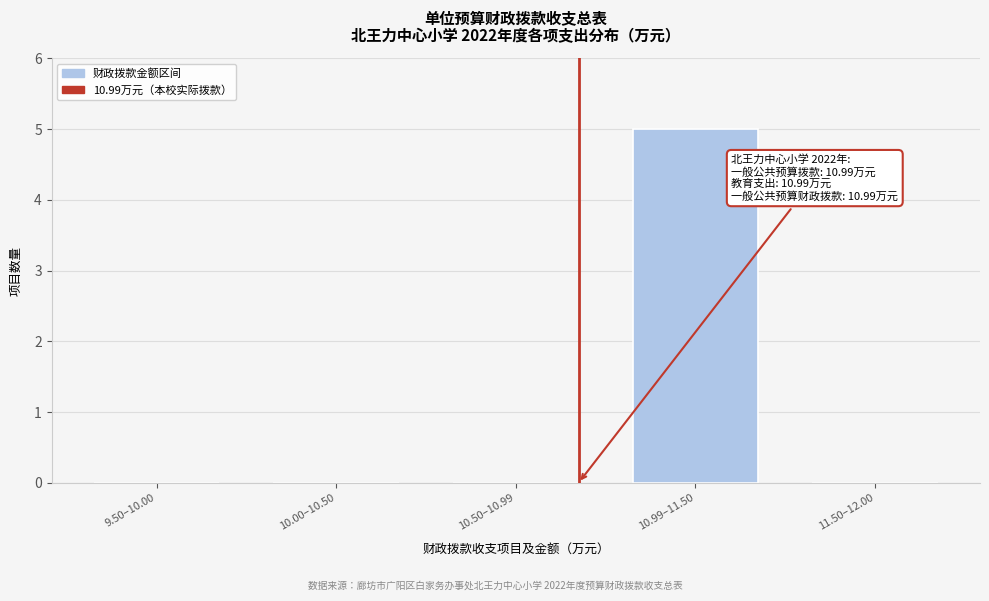

What is the sum of the values at 10.99–11.50 and 11.50–12.00?

5